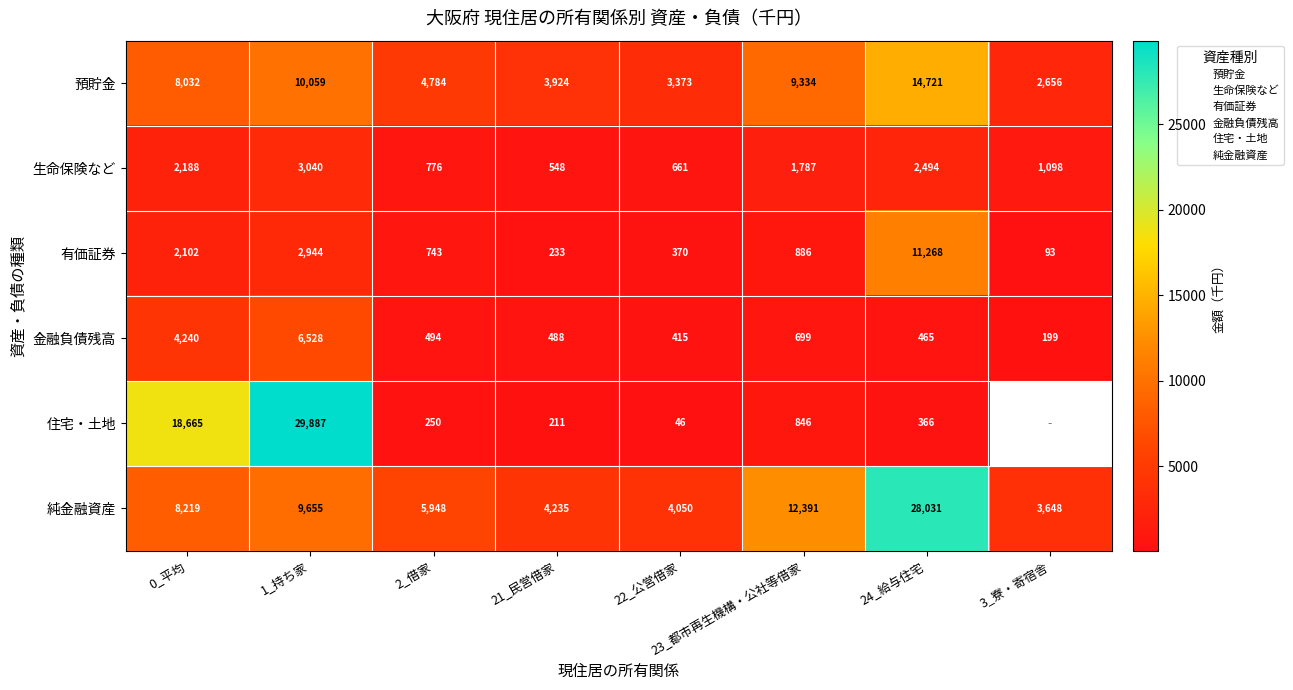

Is it true that 生命保険など equals 548.0 at 21_民営借家?

True